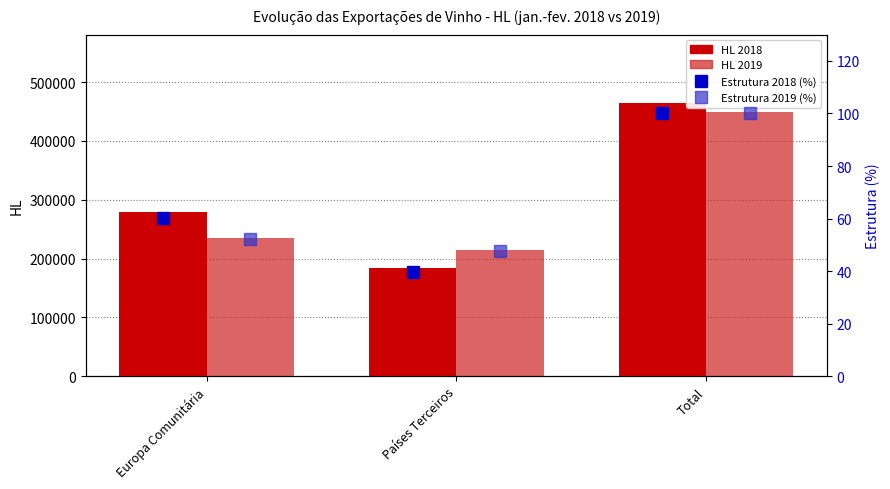

What is the difference between the HL 2019 values at Europa Comunitária and Países Terceiros?

20093.9